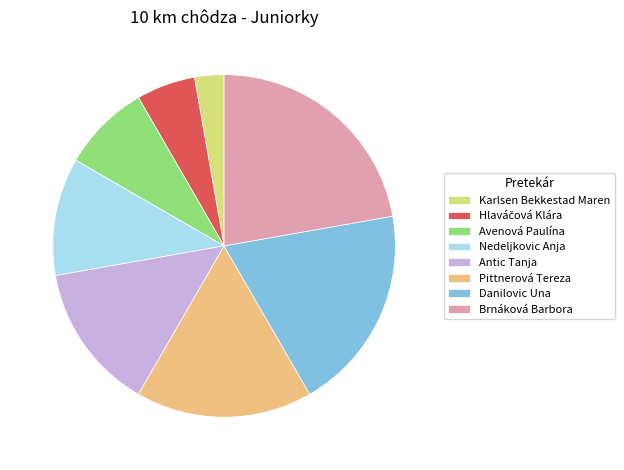

Count the number of slices in the pie.

8